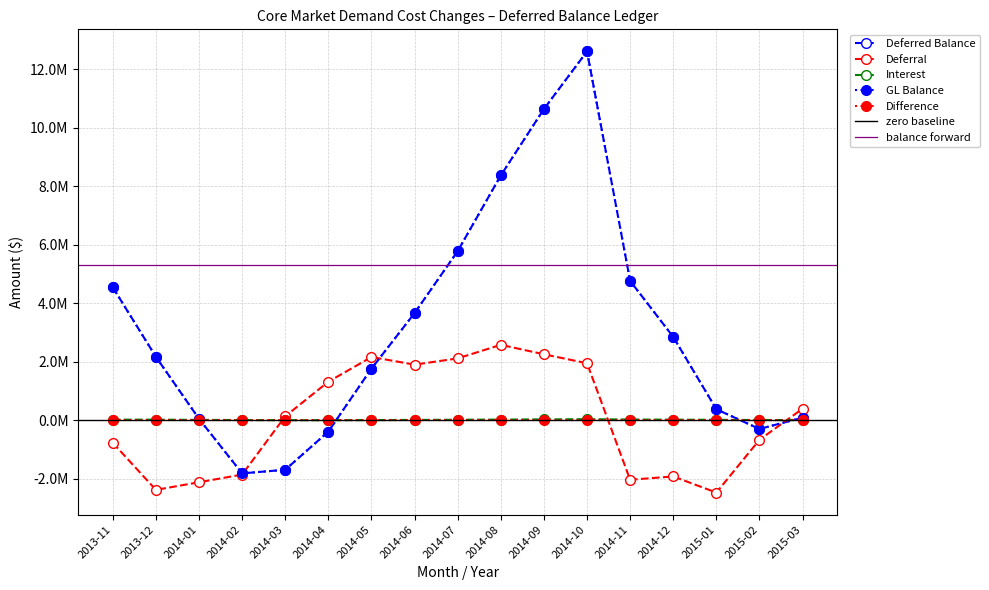

What is the difference between the second highest and minimum values in the Deferral series?

4727960.9